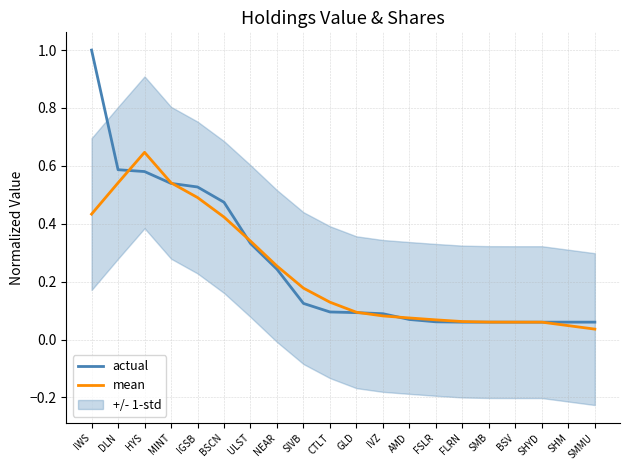

True or false: mean has a value of 0.1 at ULST.

False